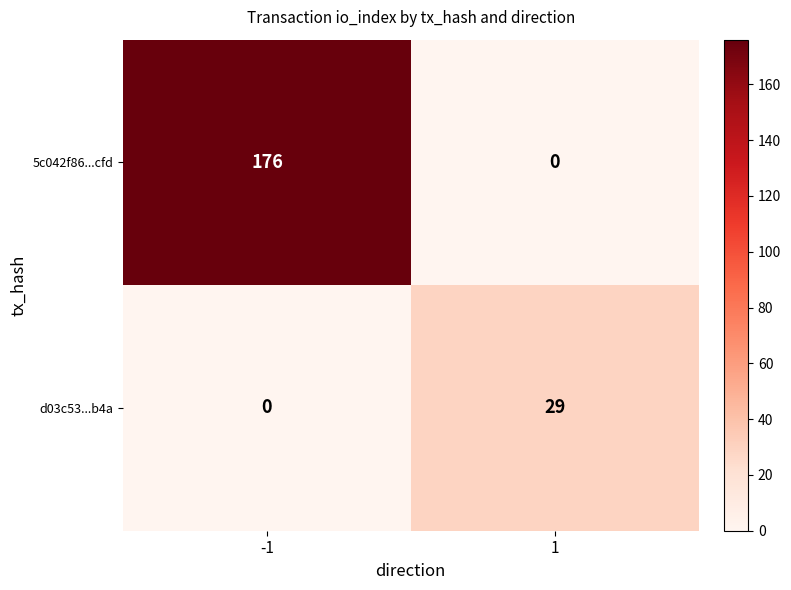

How many values in the d03c53...b4a series are below 29?

1